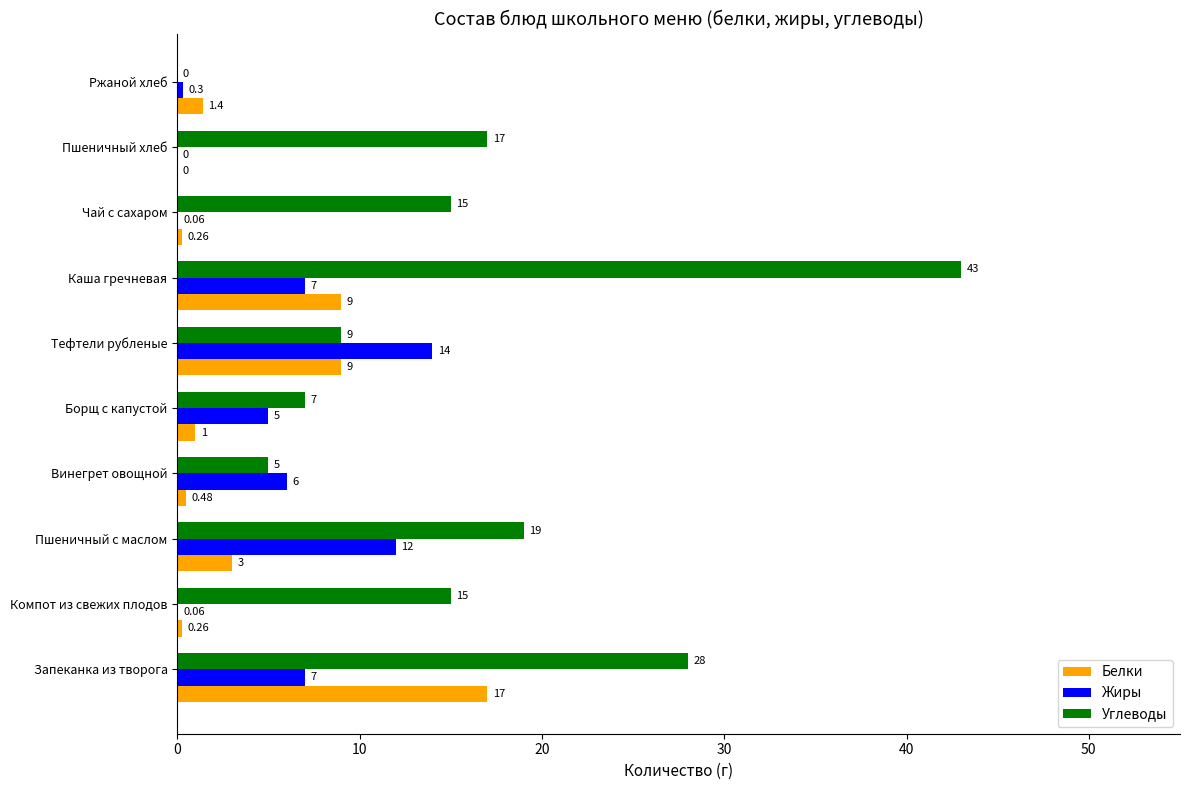

How many series are shown in this chart?

3